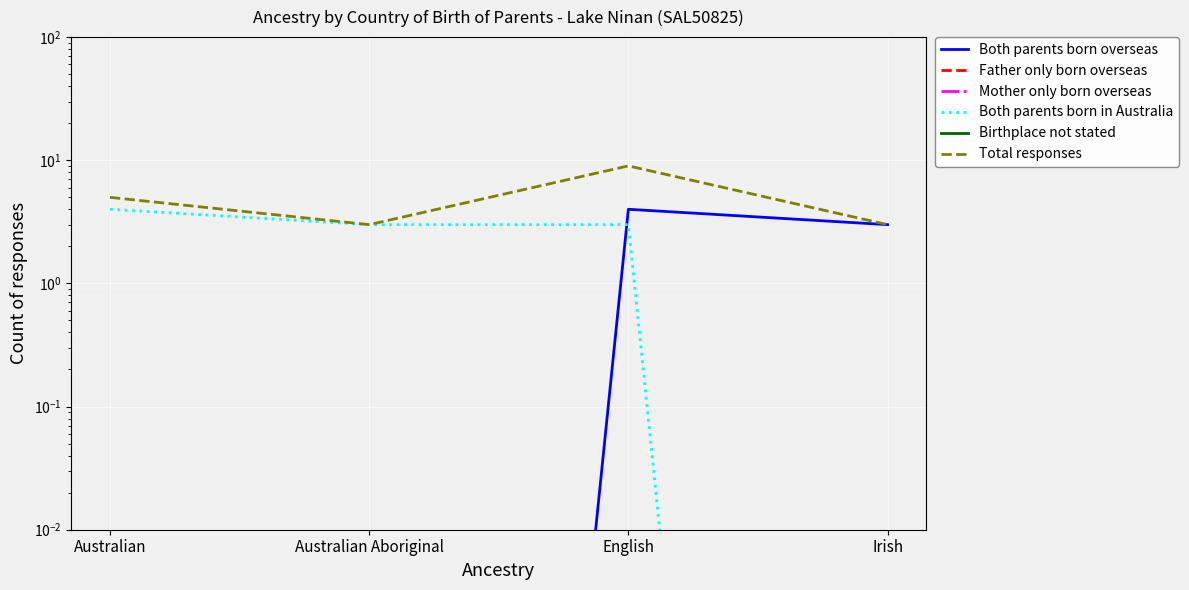

Rank the series at English from highest to lowest value.

Total responses, Both parents born overseas, Both parents born in Australia, Father only born overseas, Mother only born overseas, Birthplace not stated